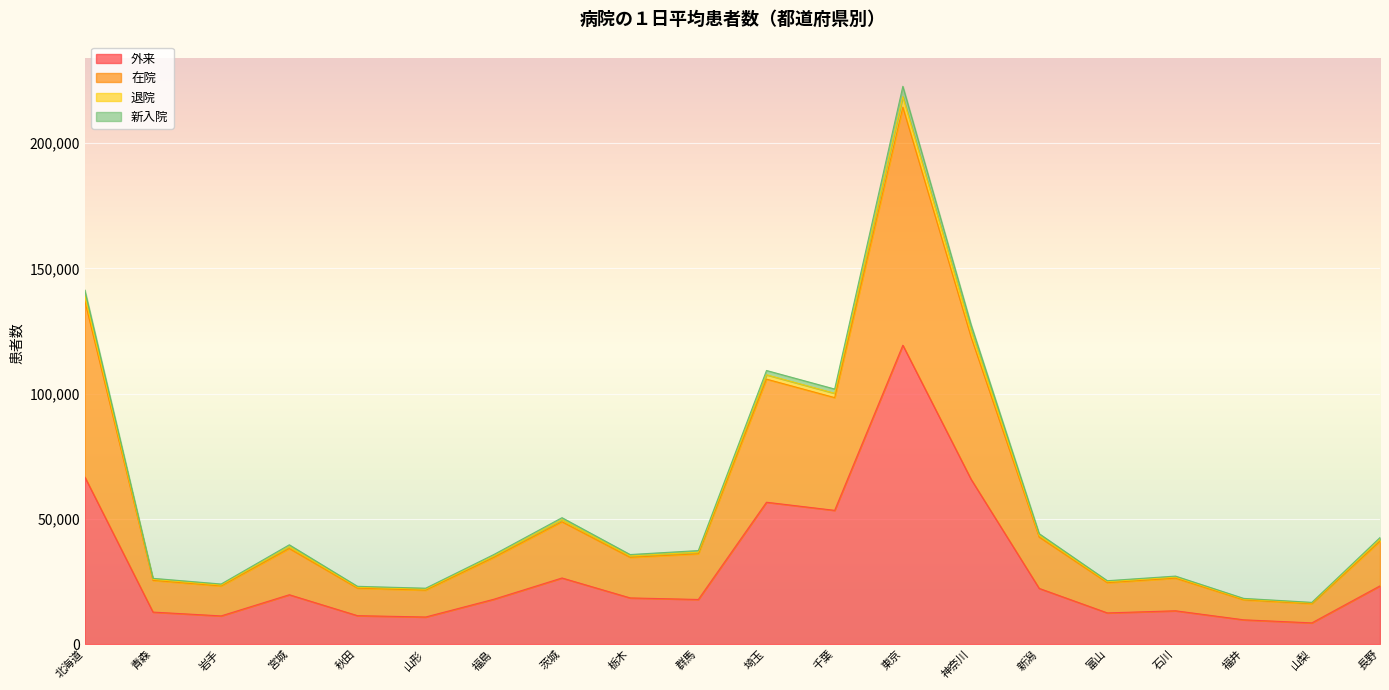

Does the chart display data point markers on the line(s)?

No